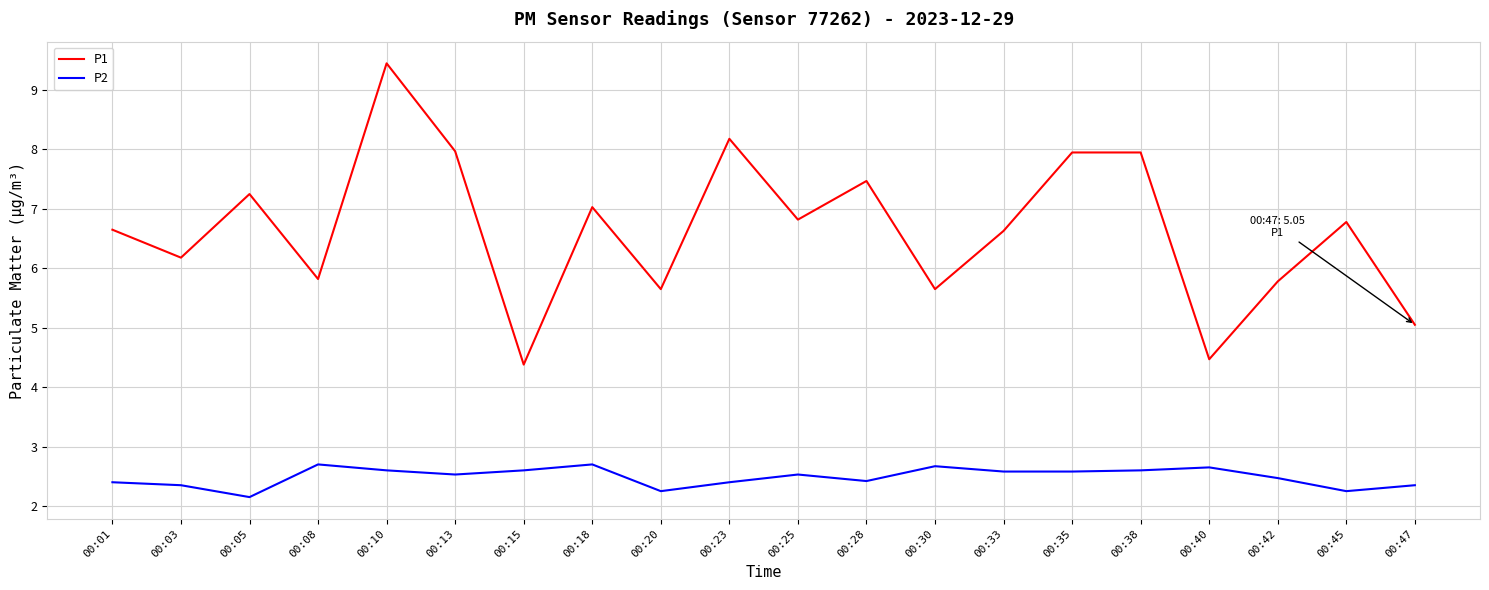

Which series has the largest range (max minus min)?

P1